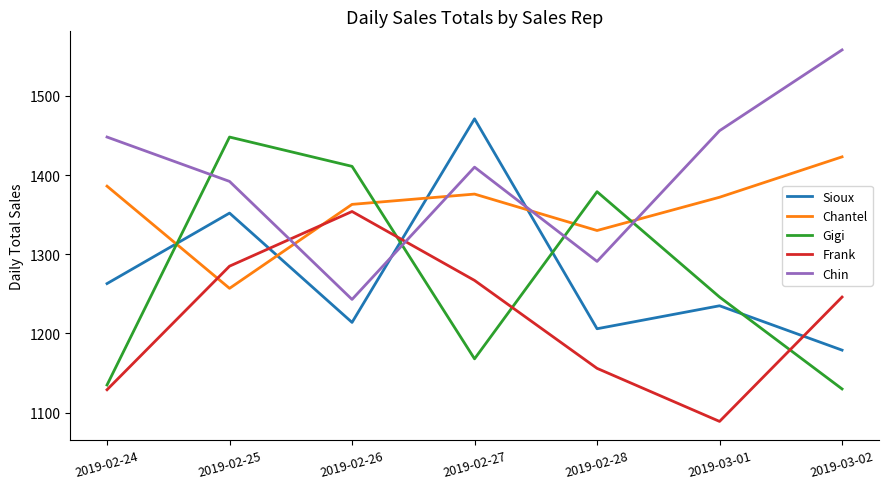

The value of Gigi at 2019-02-24 is 1892. True or false?

False